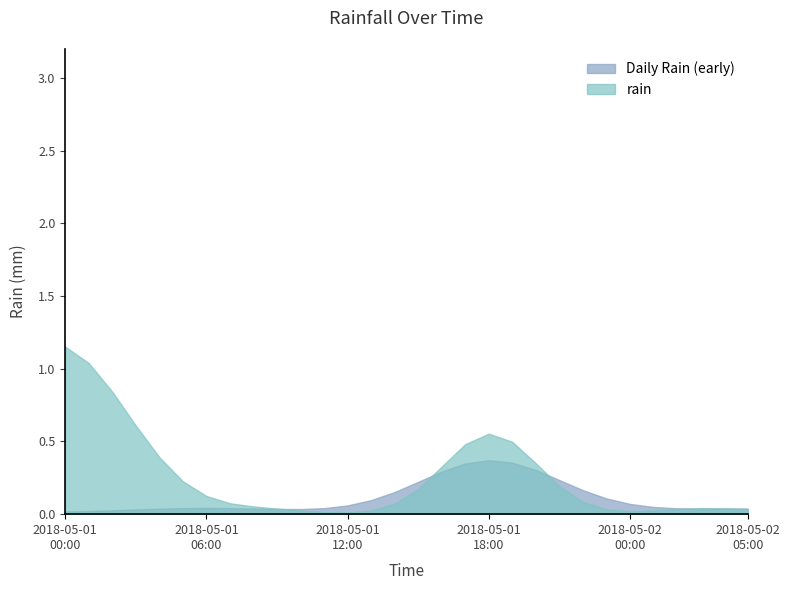

Is it true that the value at 2018-05-01 03:00 is 0.6?

True